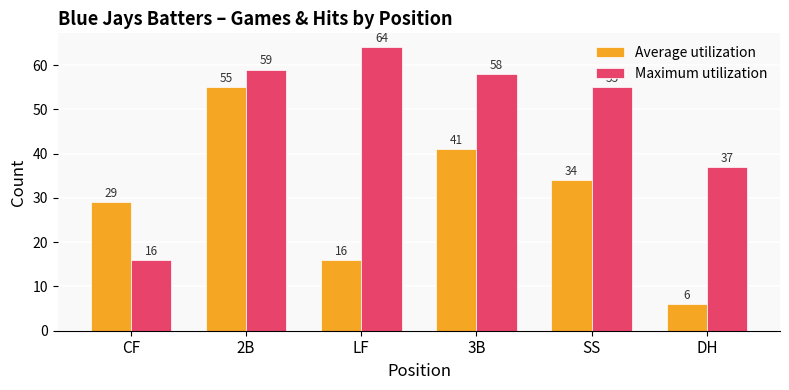

At how many categories does at least one series exceed 17?

6